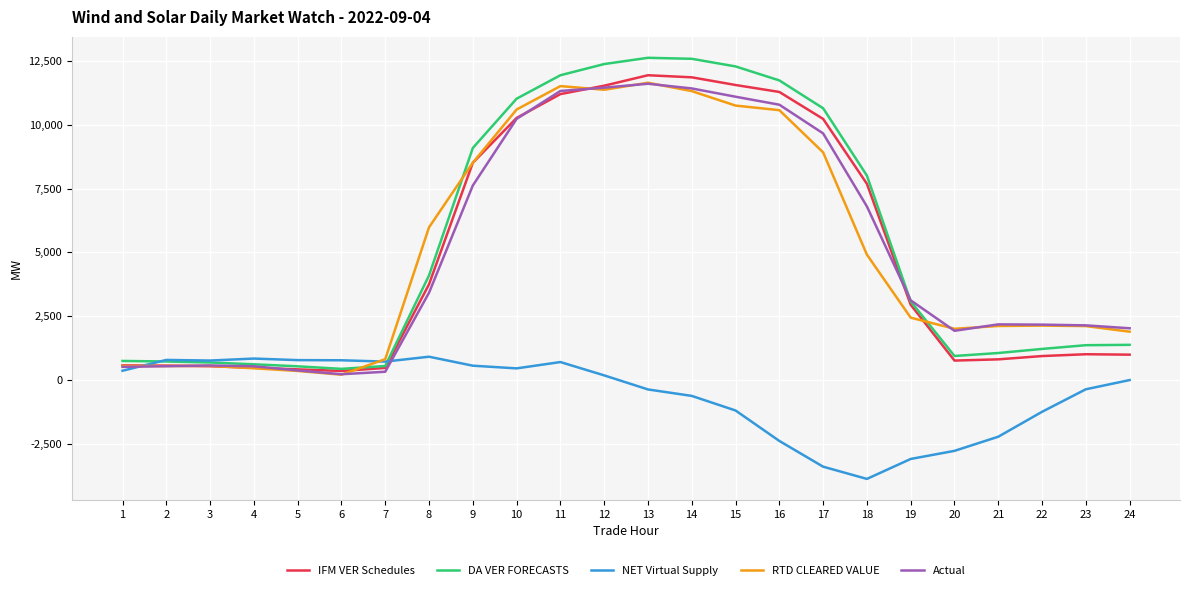

What is the difference between the highest and lowest values at 15?

13479.8